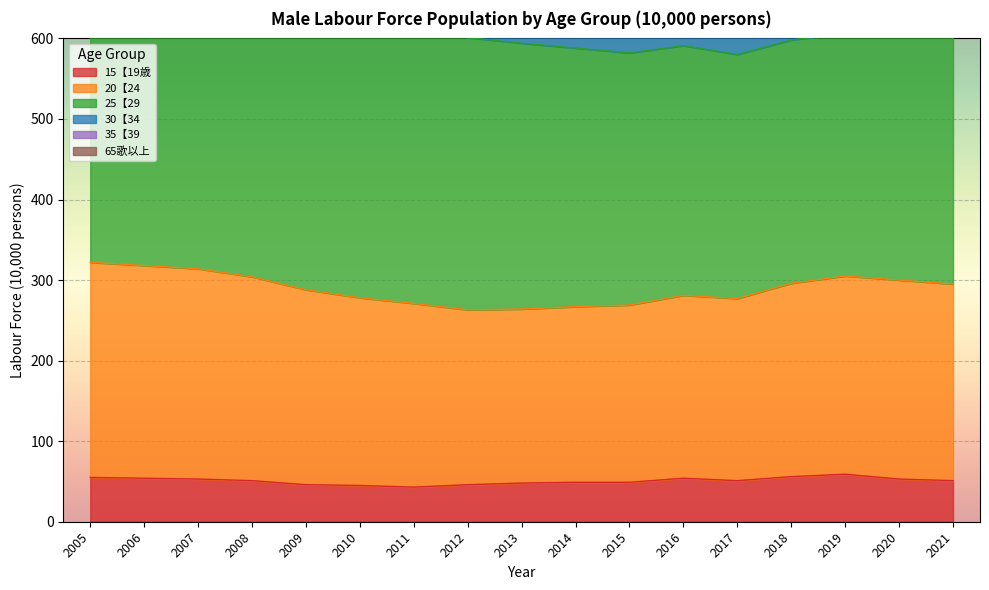

True or false: 20【24 and 30【34 intersect in this chart.

False